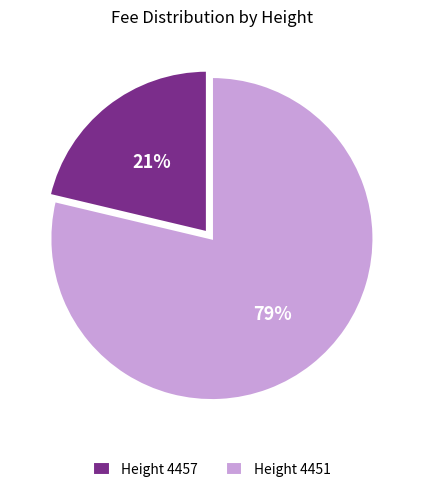

What is the largest slice in the pie chart?

Height 4451